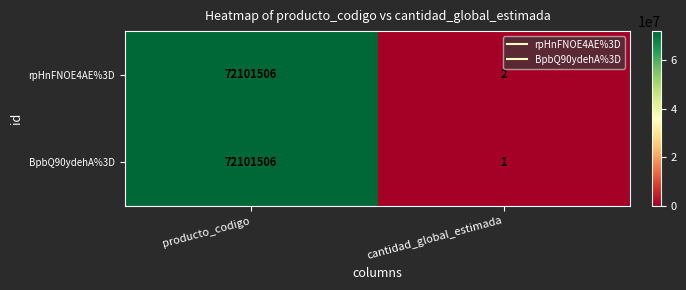

What is the sum of the BpbQ90ydehA%3D values at producto_codigo and cantidad_global_estimada?

72101507